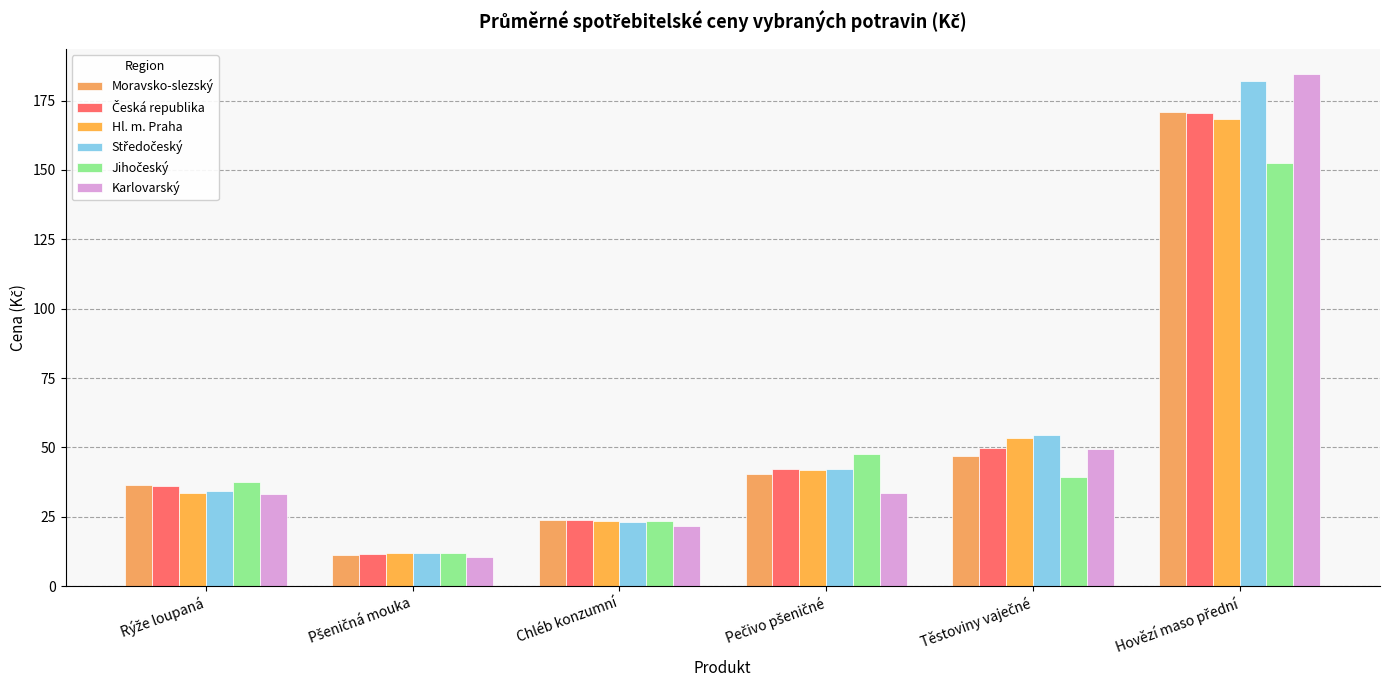

Is it true that Středočeský equals 37.7 at Chléb konzumní?

False